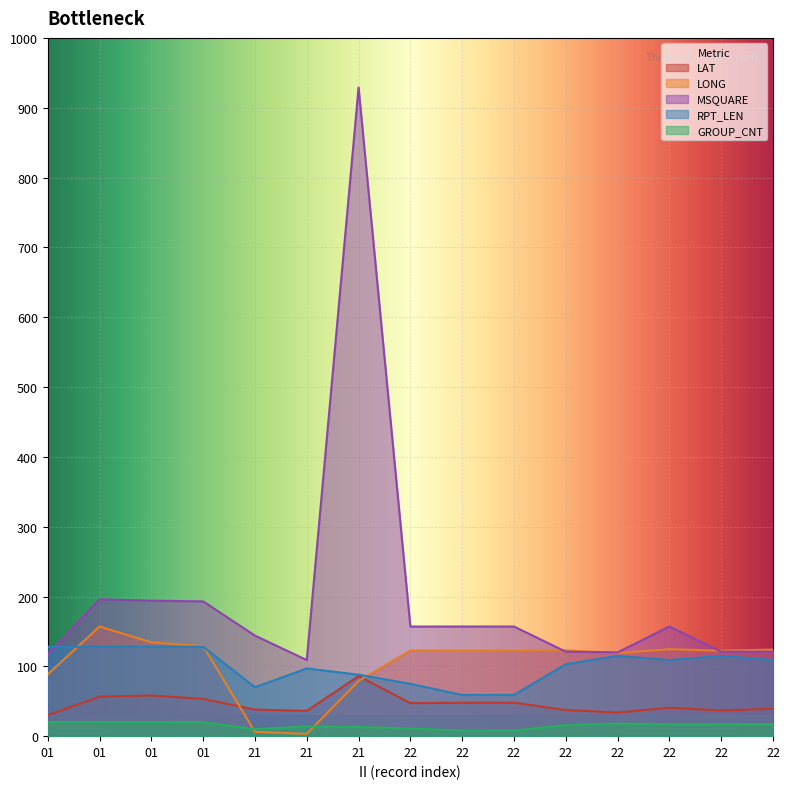

Between 01 and 22, which series saw the biggest shift?

MSQUARE